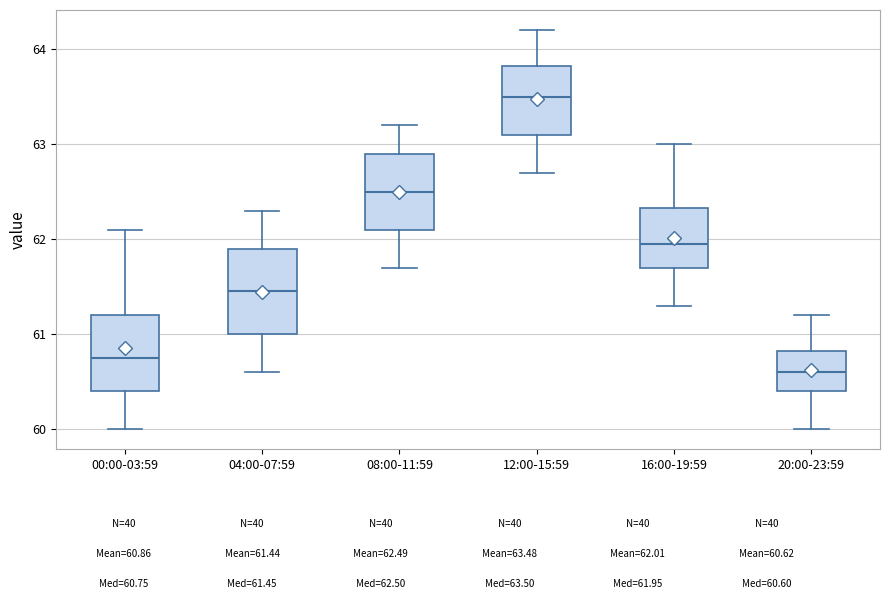

Where does the lower whisker of the box for 20:00-23:59 end on the y-axis? The values are not printed on the chart, so give them approximately, as read against the axis.

60.0